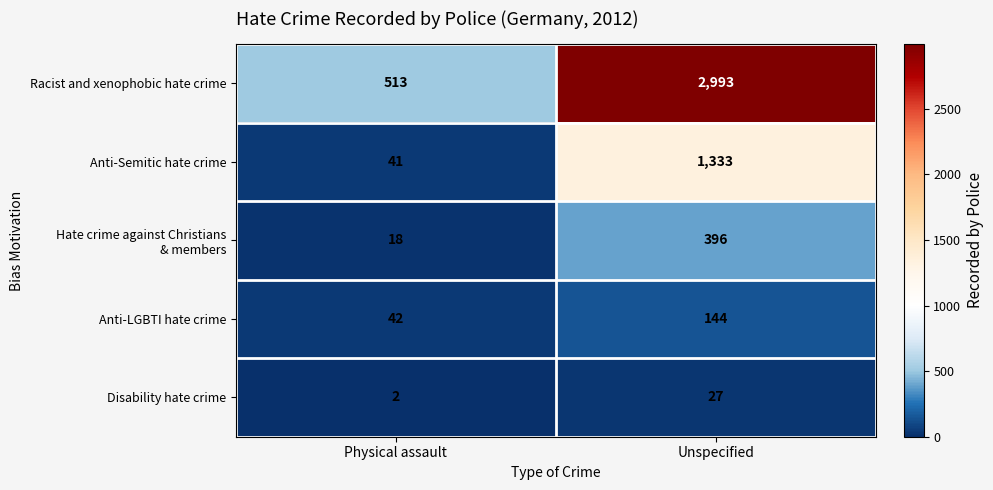

Which series has the largest total across all categories?

Racist and xenophobic hate crime